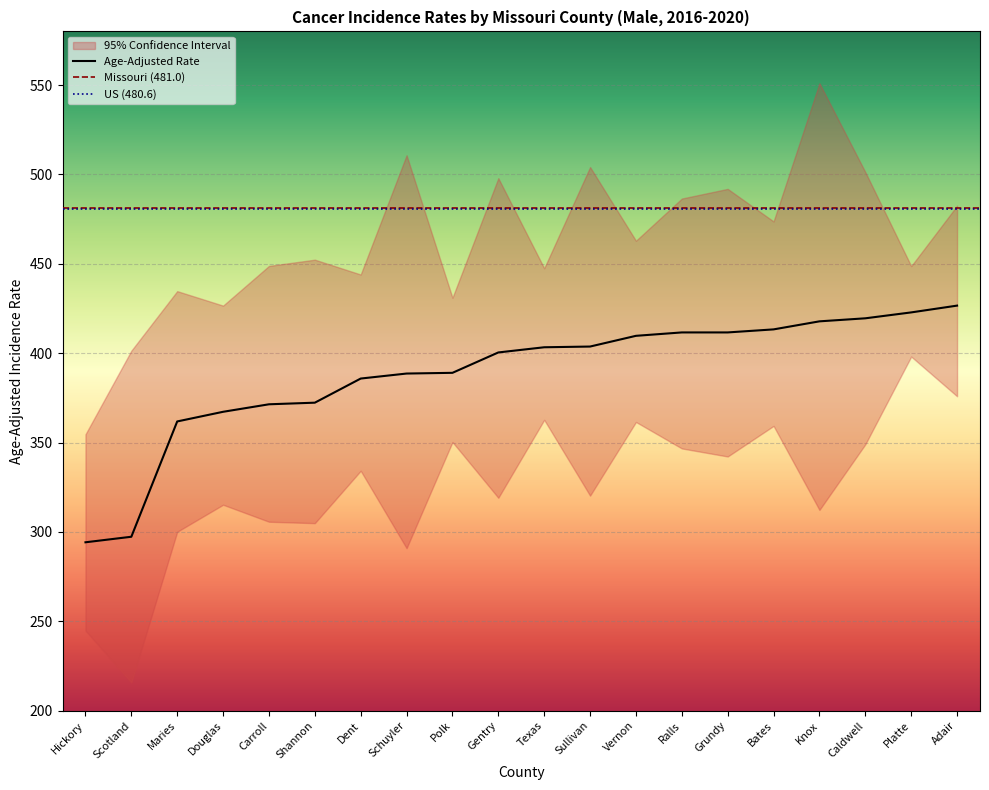

True or false: Lower 95% CI and Age-Adjusted Rate intersect in this chart.

False